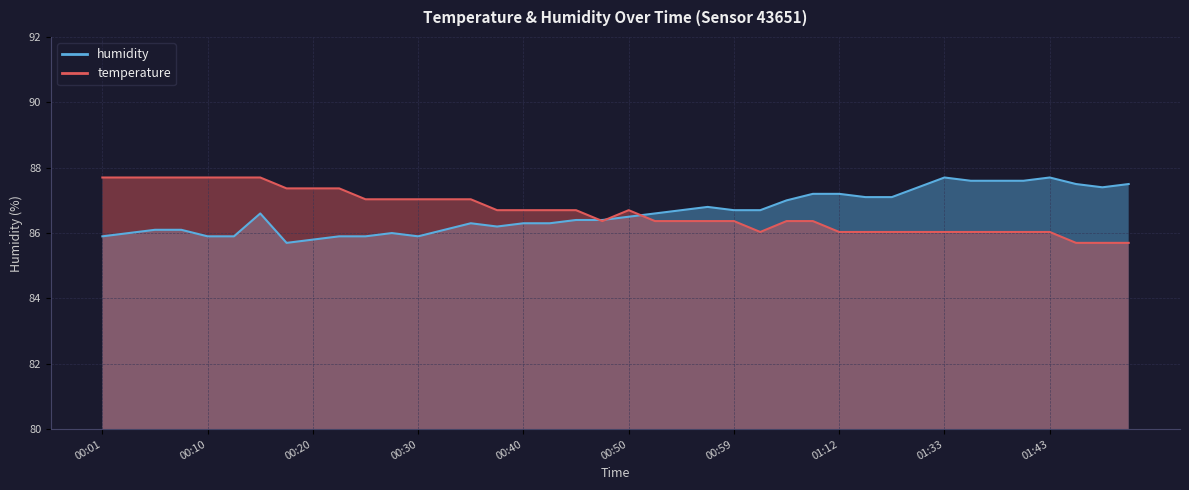

Where is temperature nearest to the value 86?

01:02